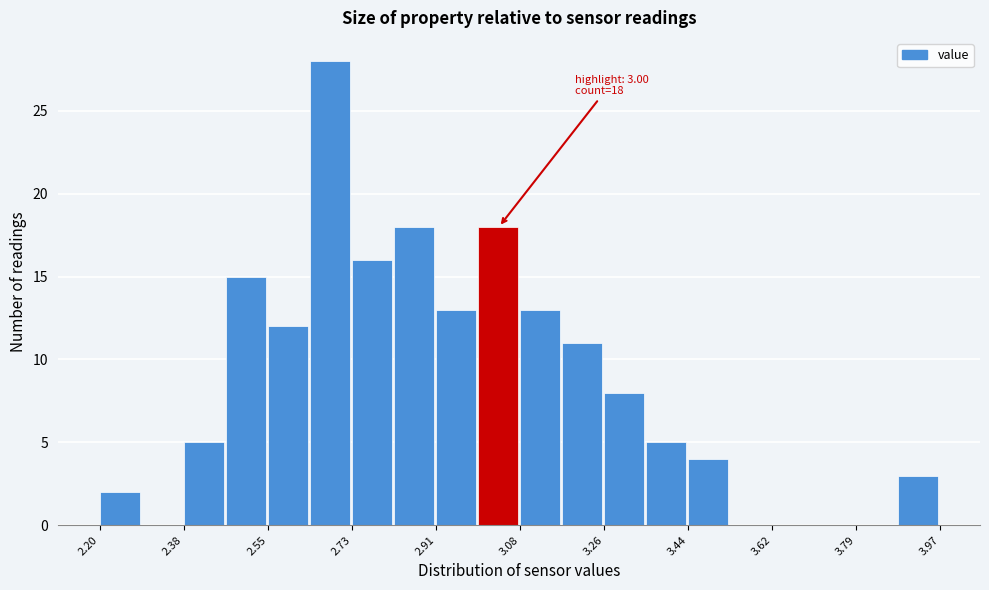

Over which range of the x-axis is the bar tallest?

2.64 to 2.74